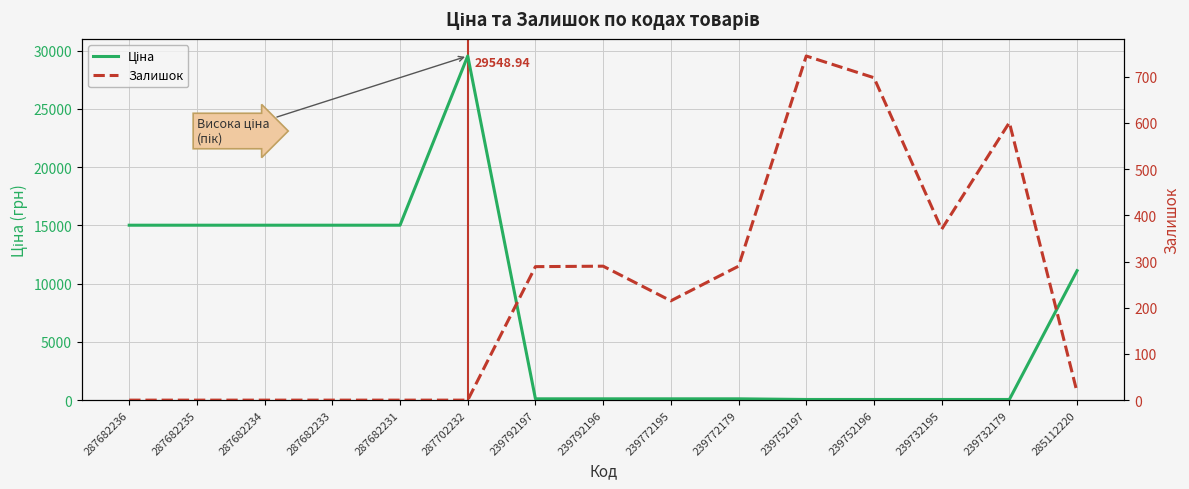

Which series has the widest spread of values?

Ціна